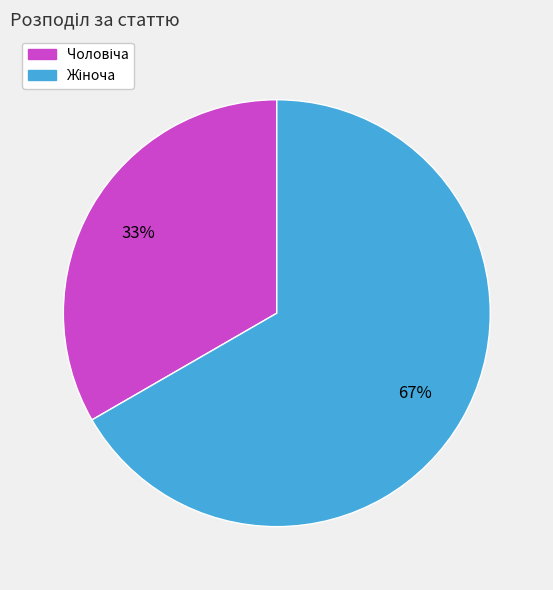

To the nearest percent, what is the average slice percentage?

50%